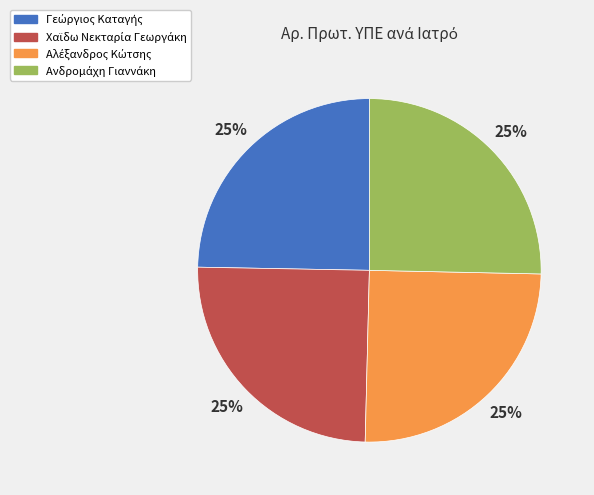

Does any single category account for the majority?

No